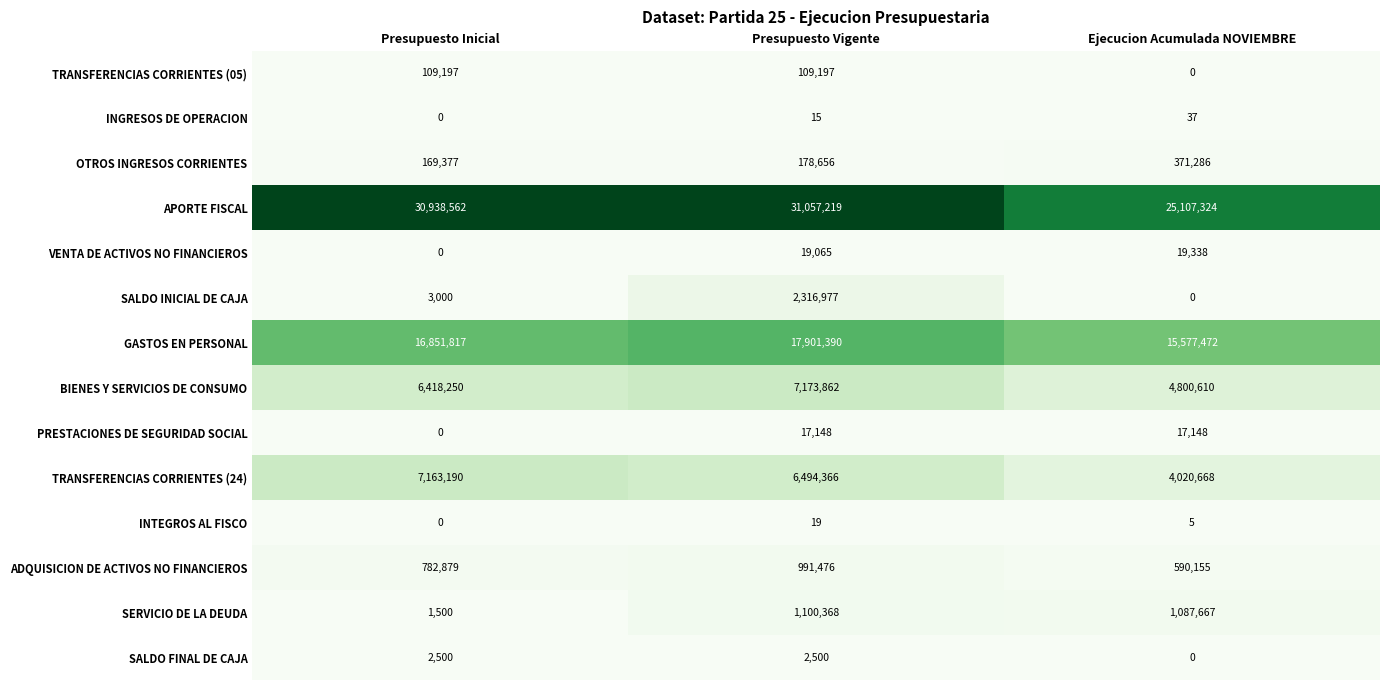

True or false: SALDO INICIAL DE CAJA has a value of 3000 at Presupuesto Inicial.

True